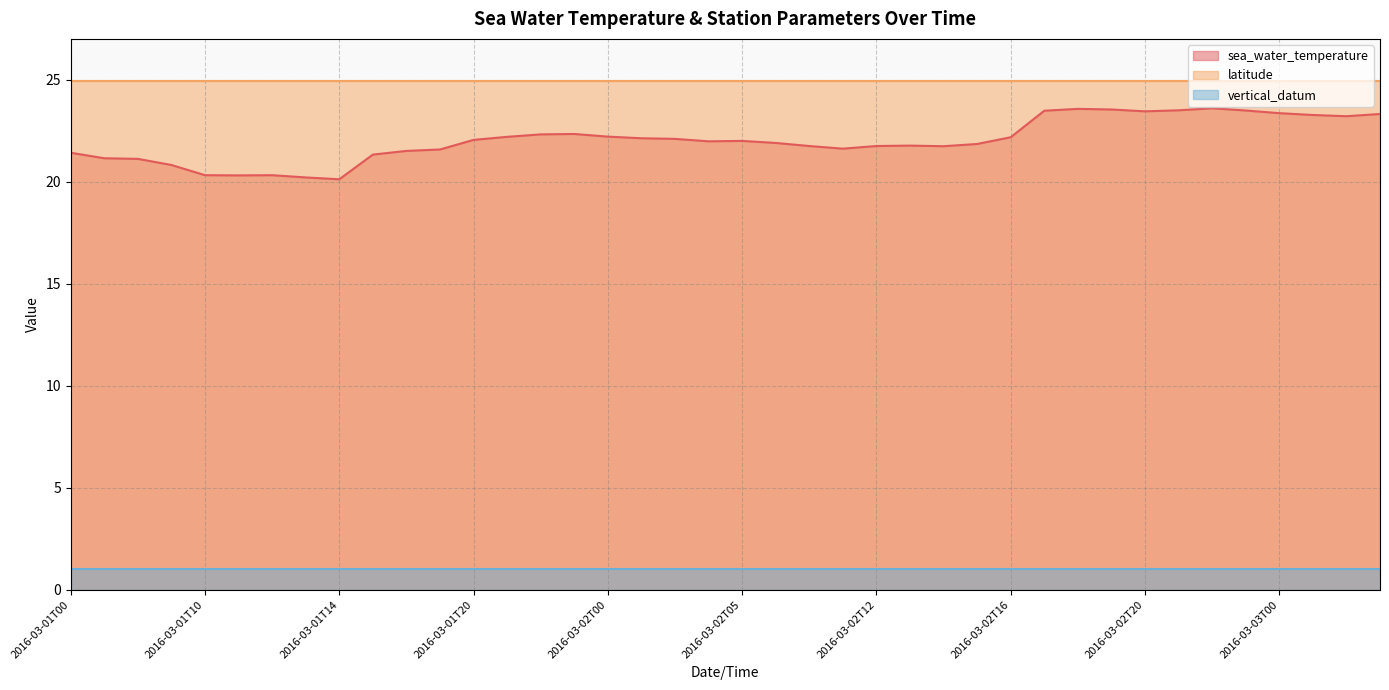

Is it true that sea_water_temperature equals 30.7 at 2016-03-01T22?

False